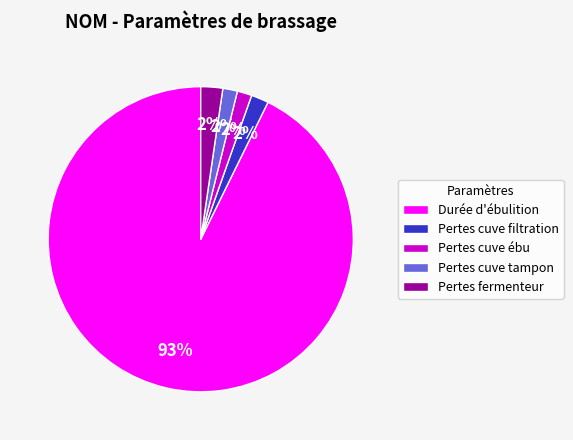

The Pertes cuve filtration slice represents 2% of the pie. True or false?

True